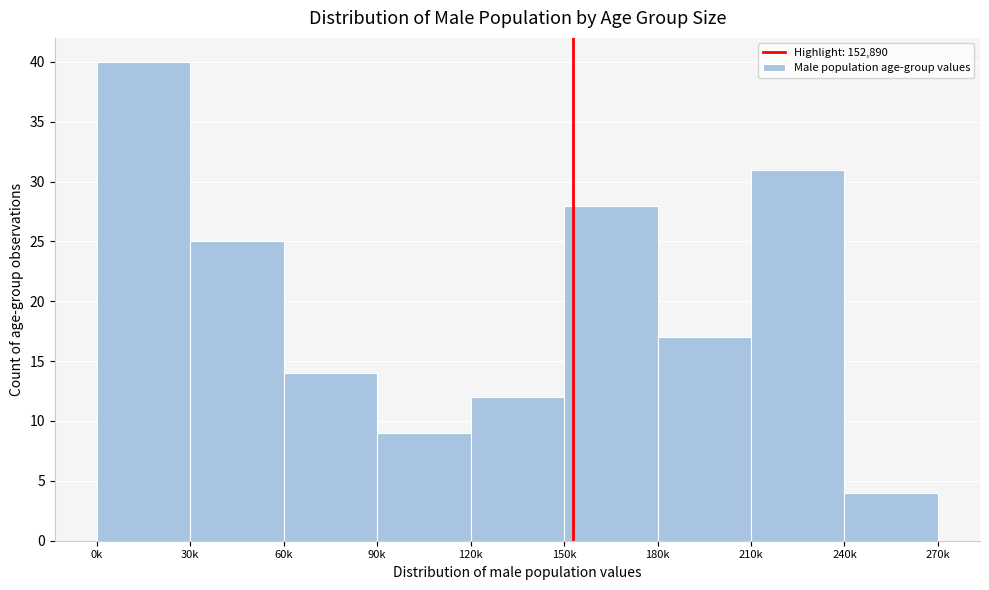

Reading left to right, extract all data points from this chart.

0k=40	30k=25	60k=14	90k=9	120k=12	150k=28	180k=17	210k=31	240k=4